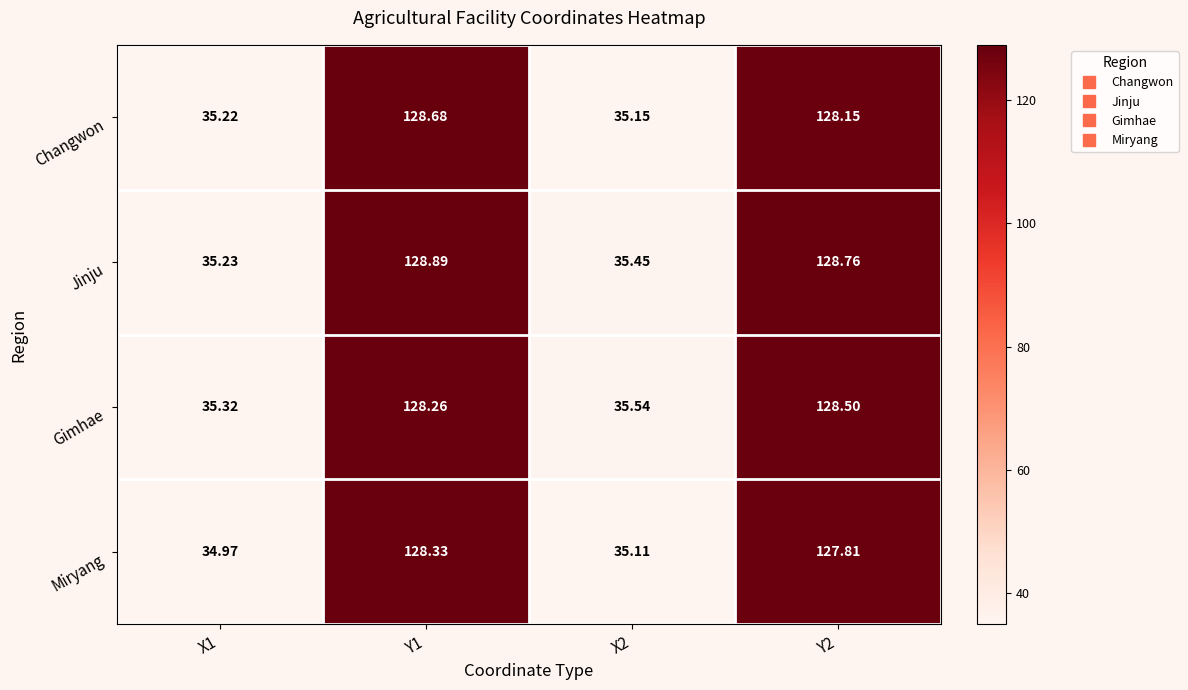

List the series in order of their overall mean, highest first.

Jinju, Gimhae, Changwon, Miryang